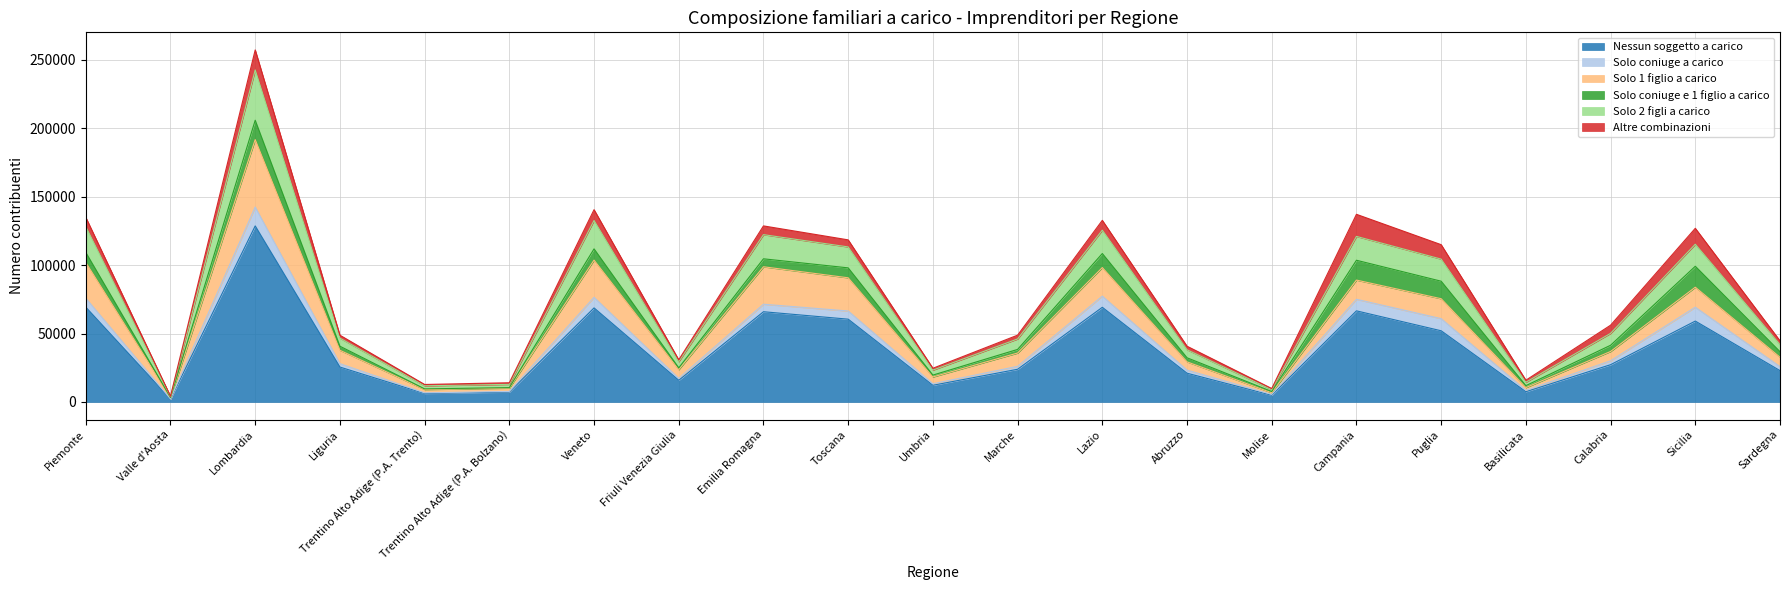

How many categories are shown in the chart?

21